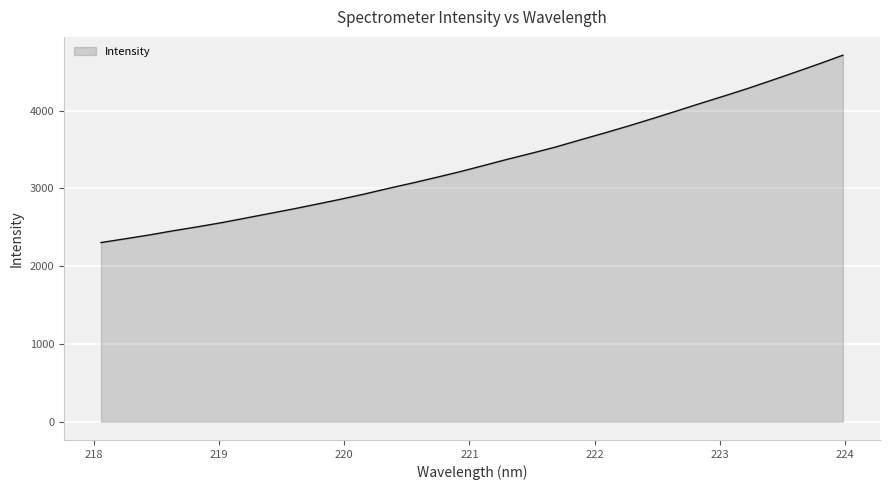

What is the smallest value displayed?

2303.8